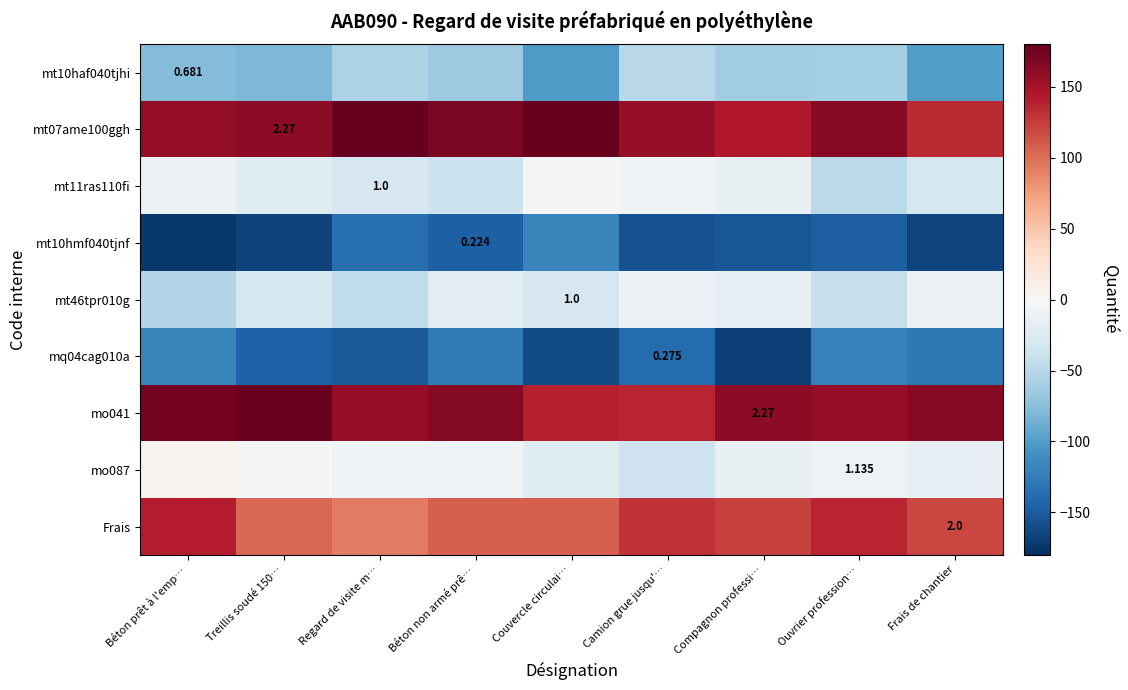

What is the difference between the second highest and second lowest values in the mq04cag010a series?

38.8